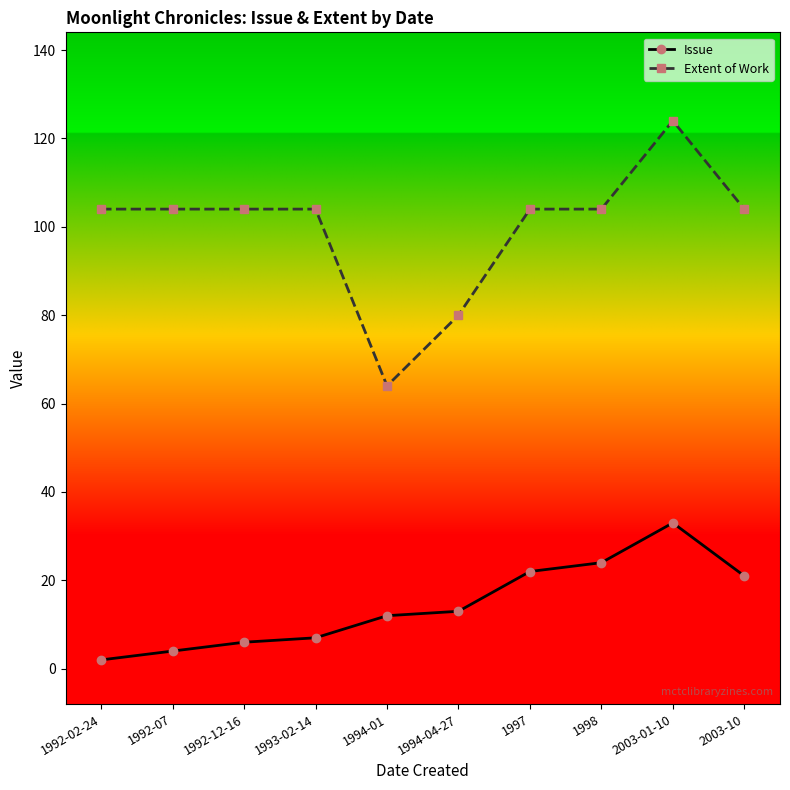

Which category has the highest value in the Issue series?

2003-01-10